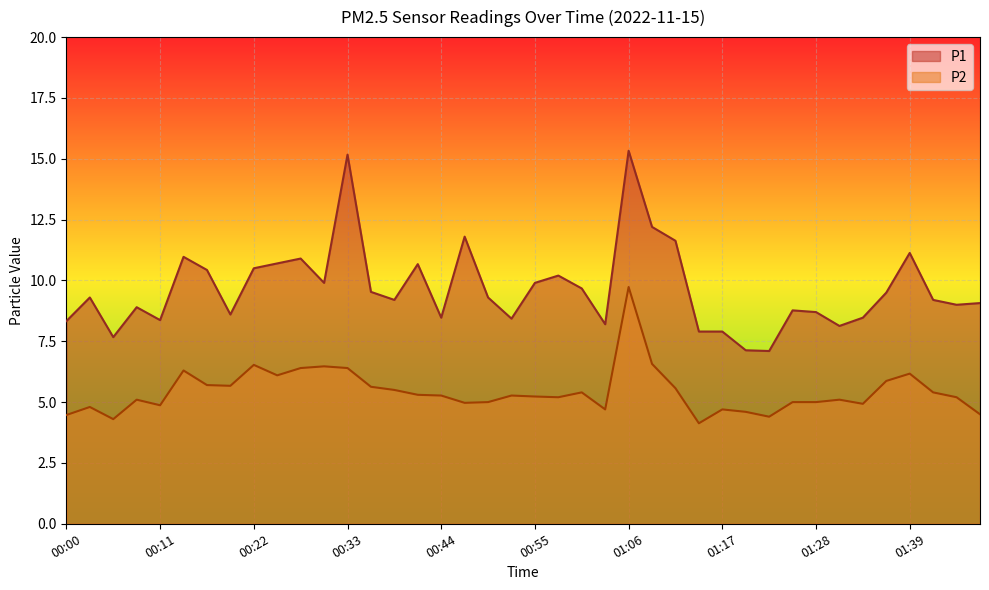

How many lines are shown in the chart?

2